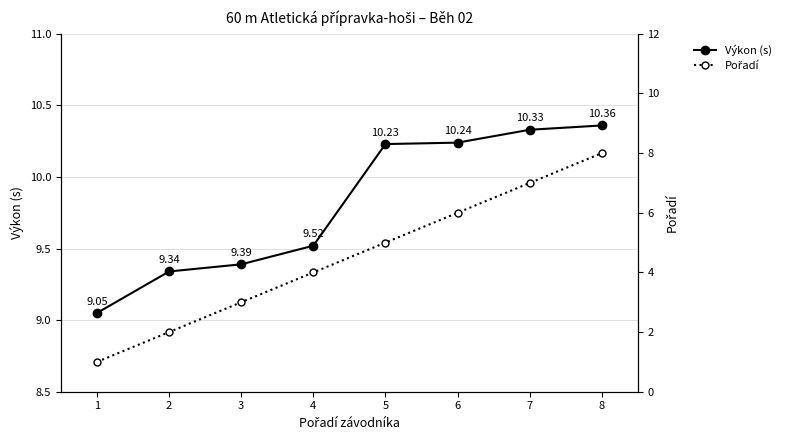

Is it true that Pořadí equals 7.0 at 7?

True